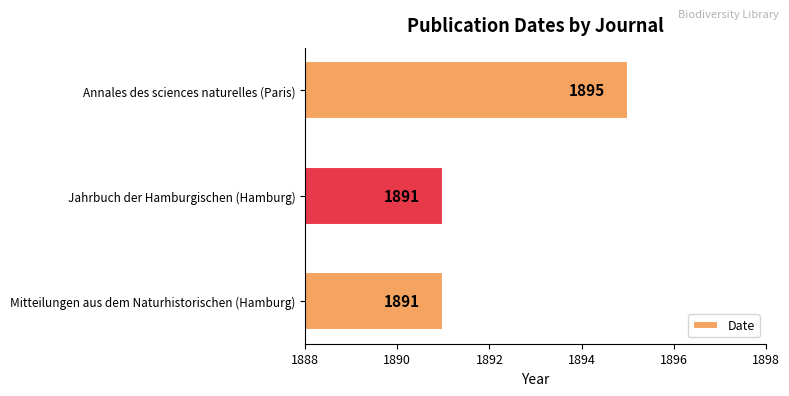

True or false: the data shows 1891 at Jahrbuch der Hamburgischen (Hamburg).

True